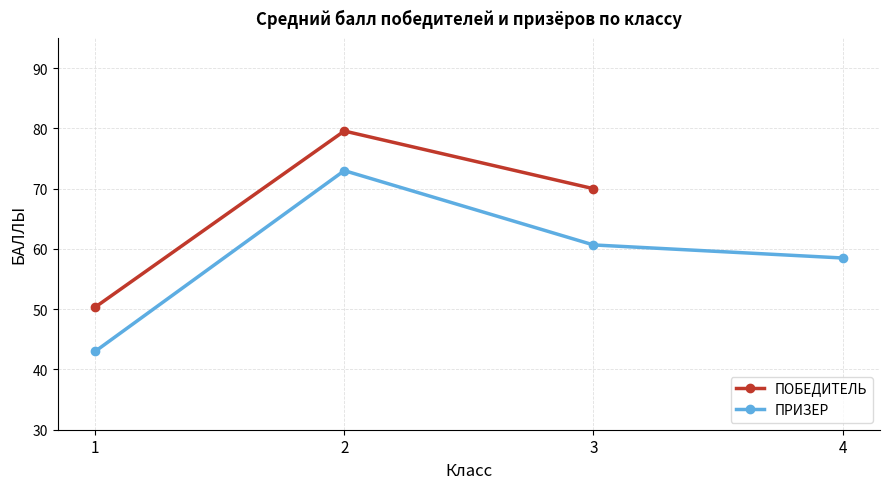

True or false: ПРИЗЕР and ПОБЕДИТЕЛЬ intersect in this chart.

False